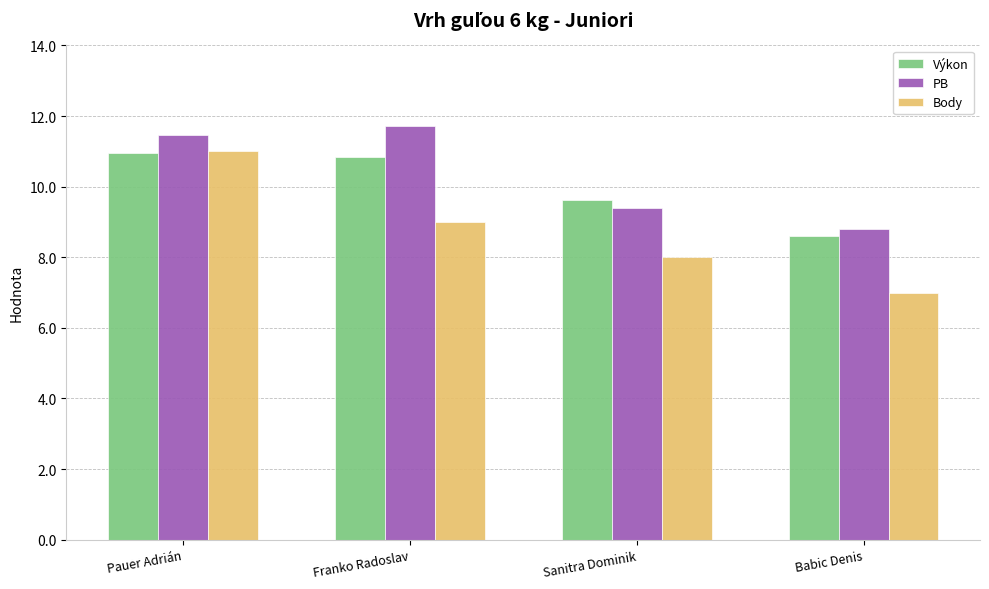

What is the difference between the maximum and second lowest values in the Body series?

3.0